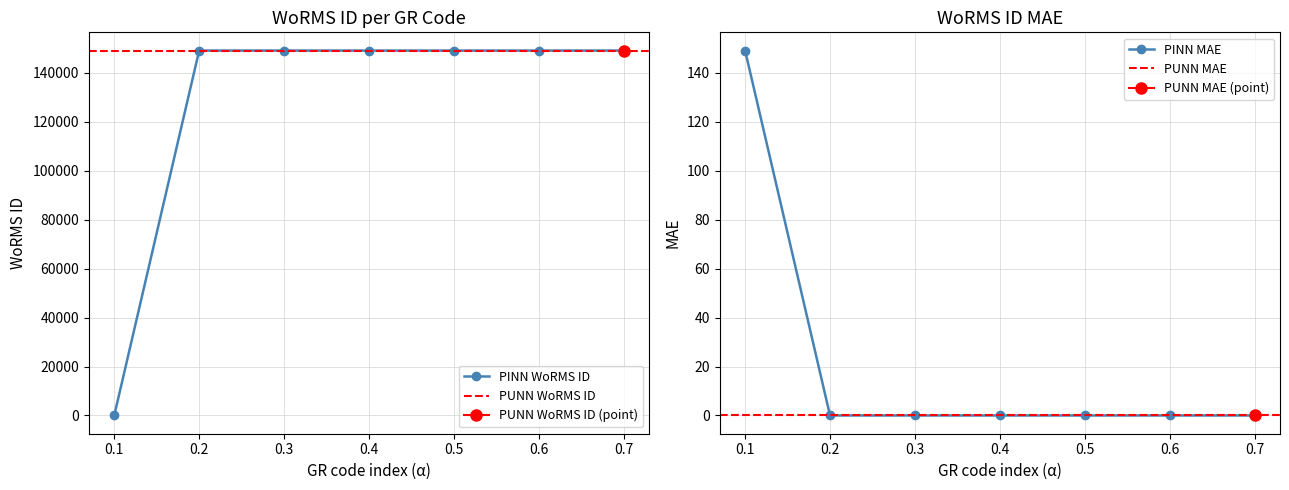

Reading left to right, transcribe all the data shown in this chart.

149.0	0.0	0.0	0.0	0.0	0.0	0.0